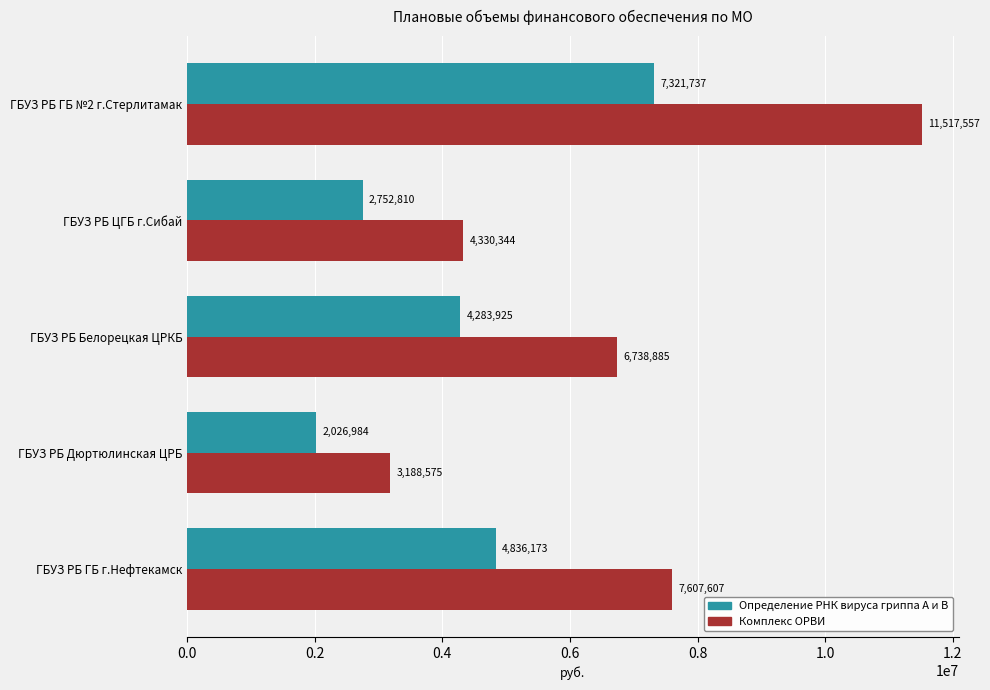

The value of Комплекс ОРВИ at ГБУЗ РБ ЦГБ г.Сибай is 1894250. True or false?

False